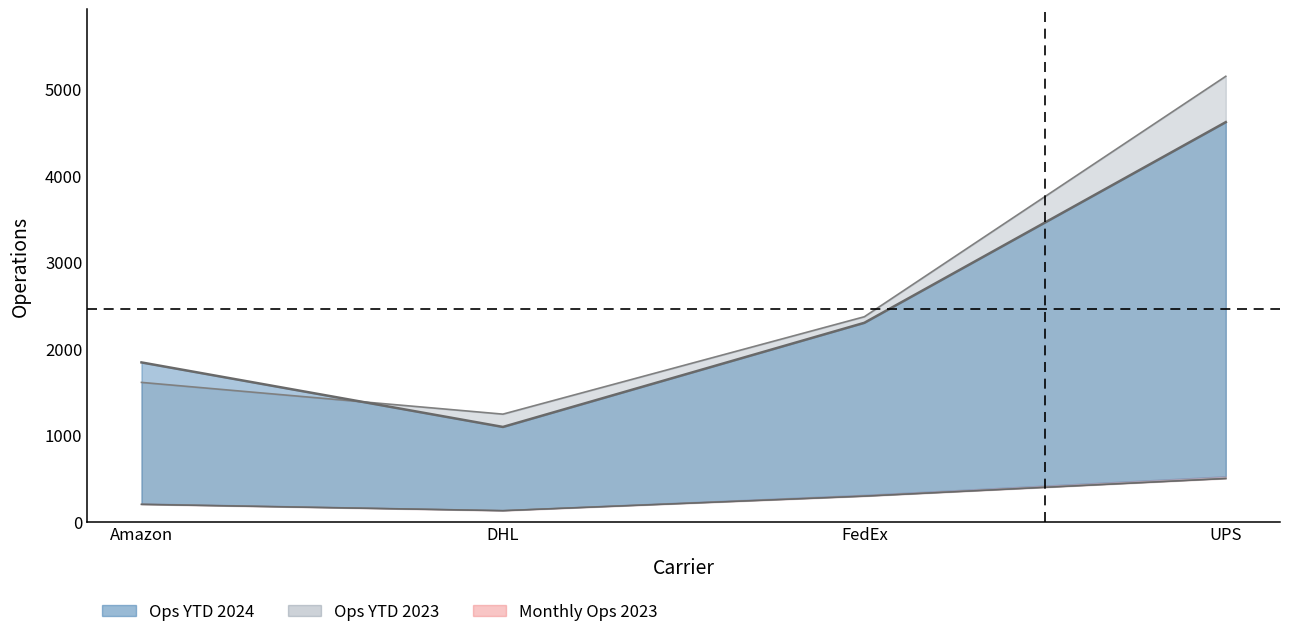

The Monthly Ops 2023 series shows 201 at Amazon. True or false?

True